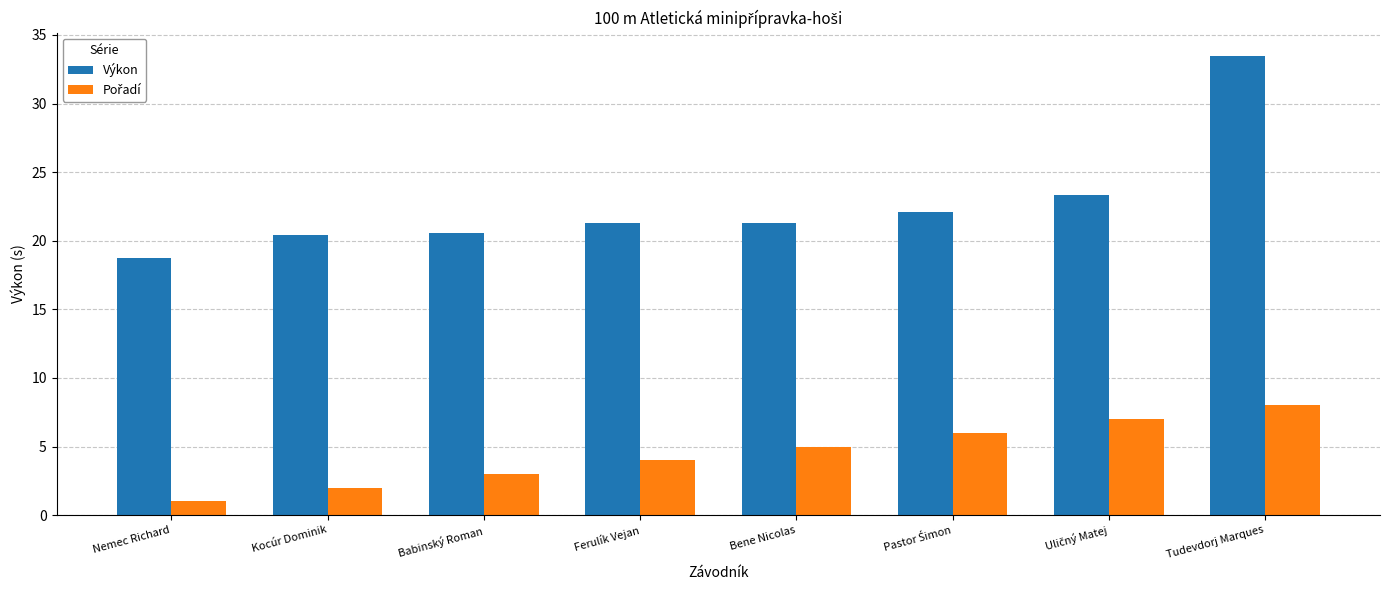

What is the minimum value for Výkon?

18.8